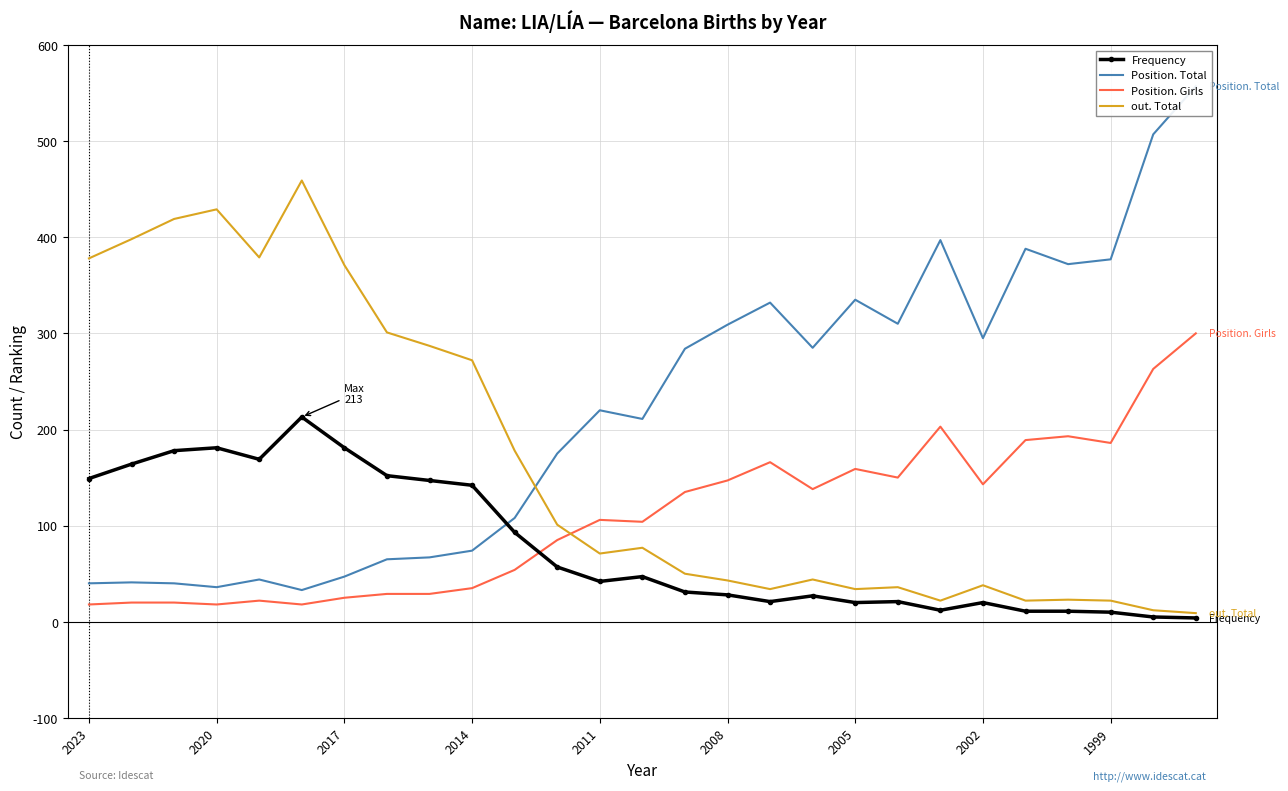

True or false: Position. Girls and Frequency cross at least once.

True